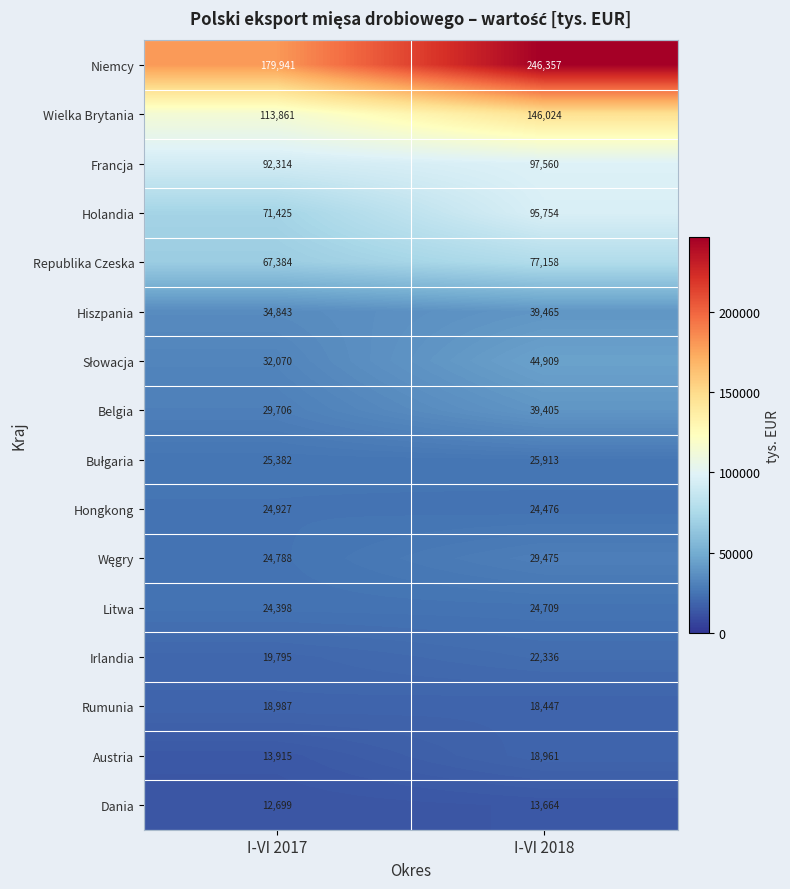

Which series has the widest spread of values?

Niemcy